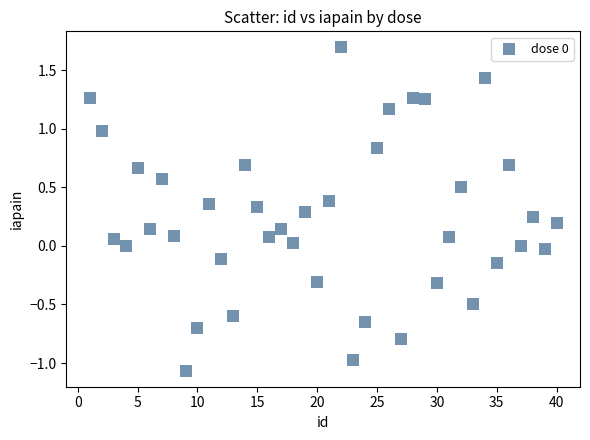

What is the range of Y values (max minus min)?

2.8